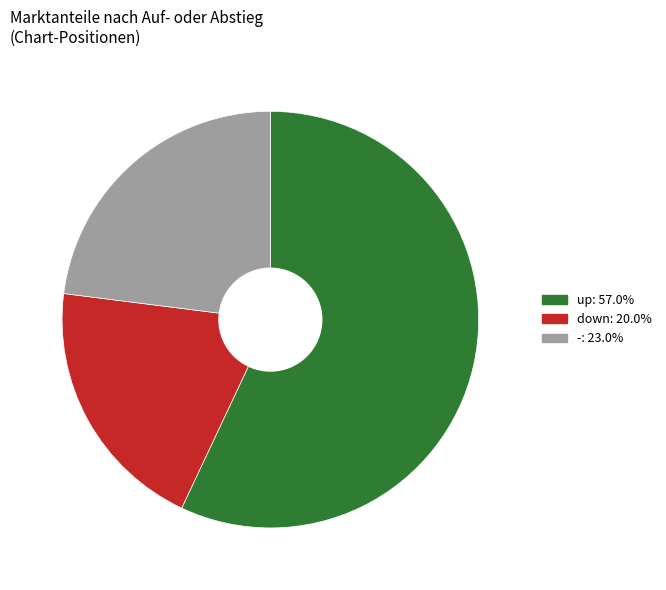

Which slice is the largest?

up